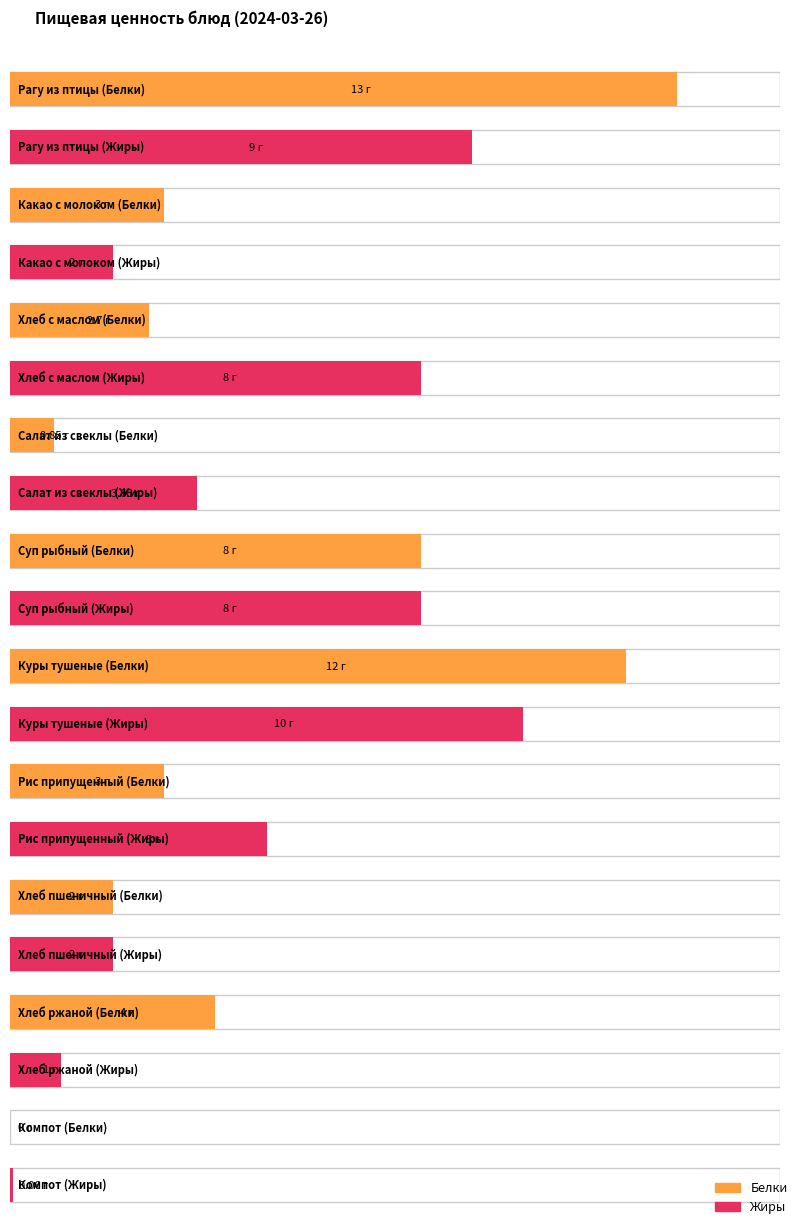

The Жиры series shows 2.8 at Хлеб пшеничный. True or false?

False